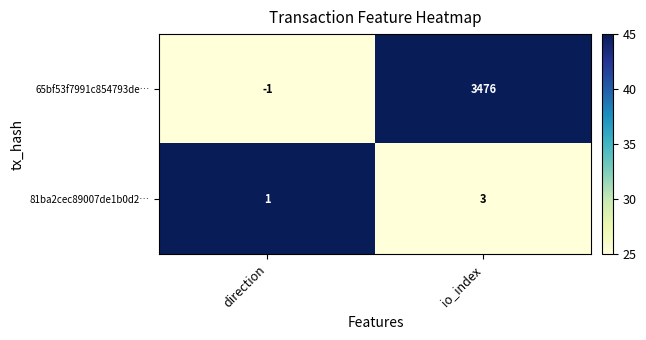

At which label is 81ba2cec89007de1b0d2… closest to 2?

direction